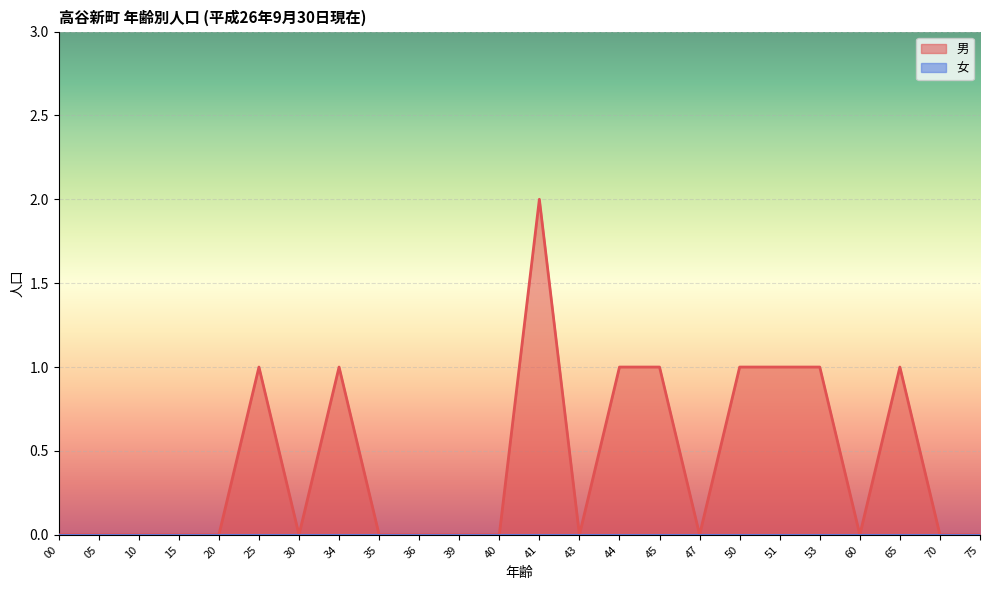

How many categories are shown in the chart?

24